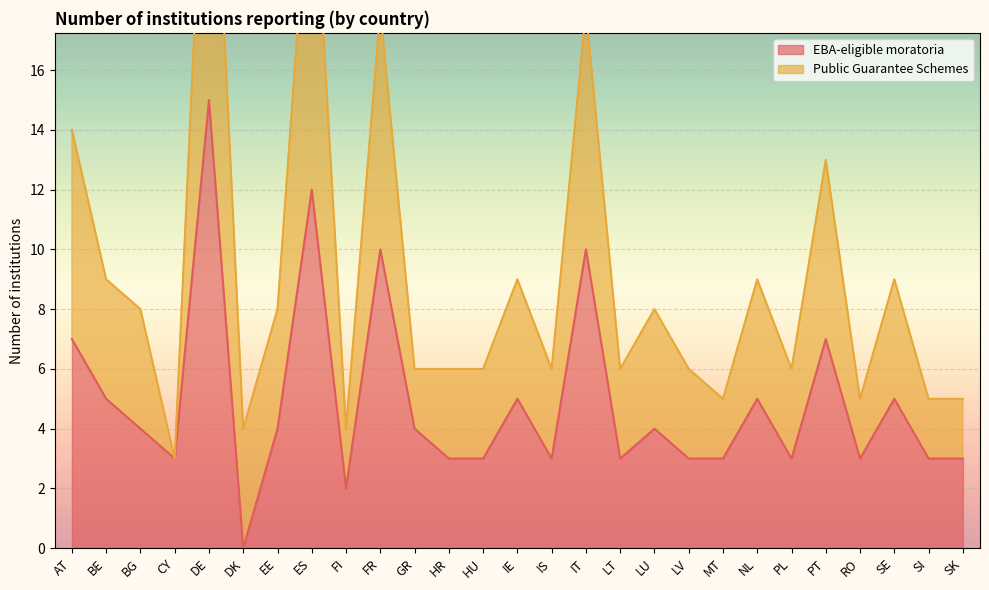

Is it true that the value at IE is 5?

True